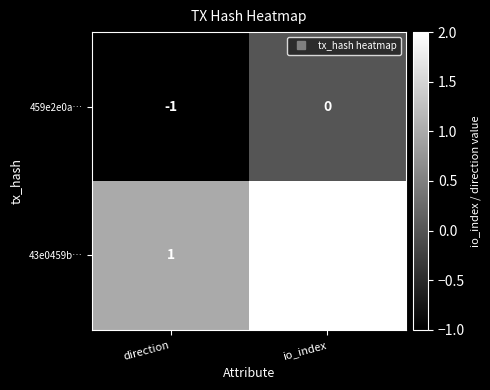

What is the greatest value displayed?

2